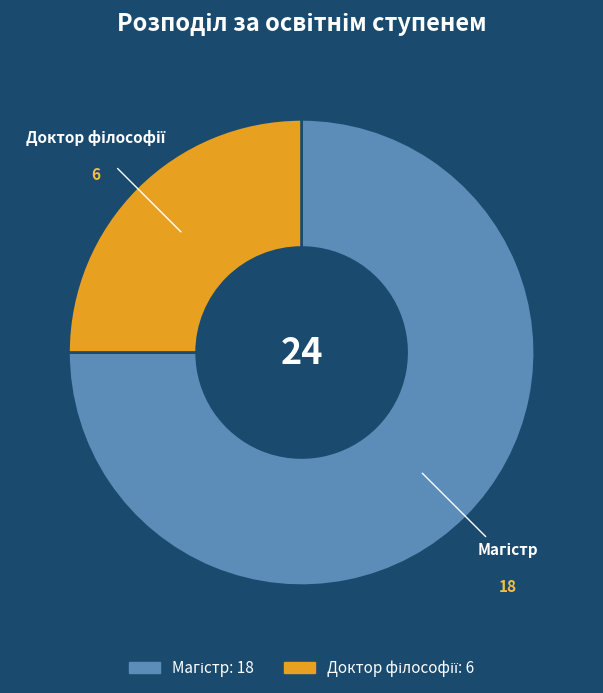

Is there any slice that represents more than half of the pie?

Yes